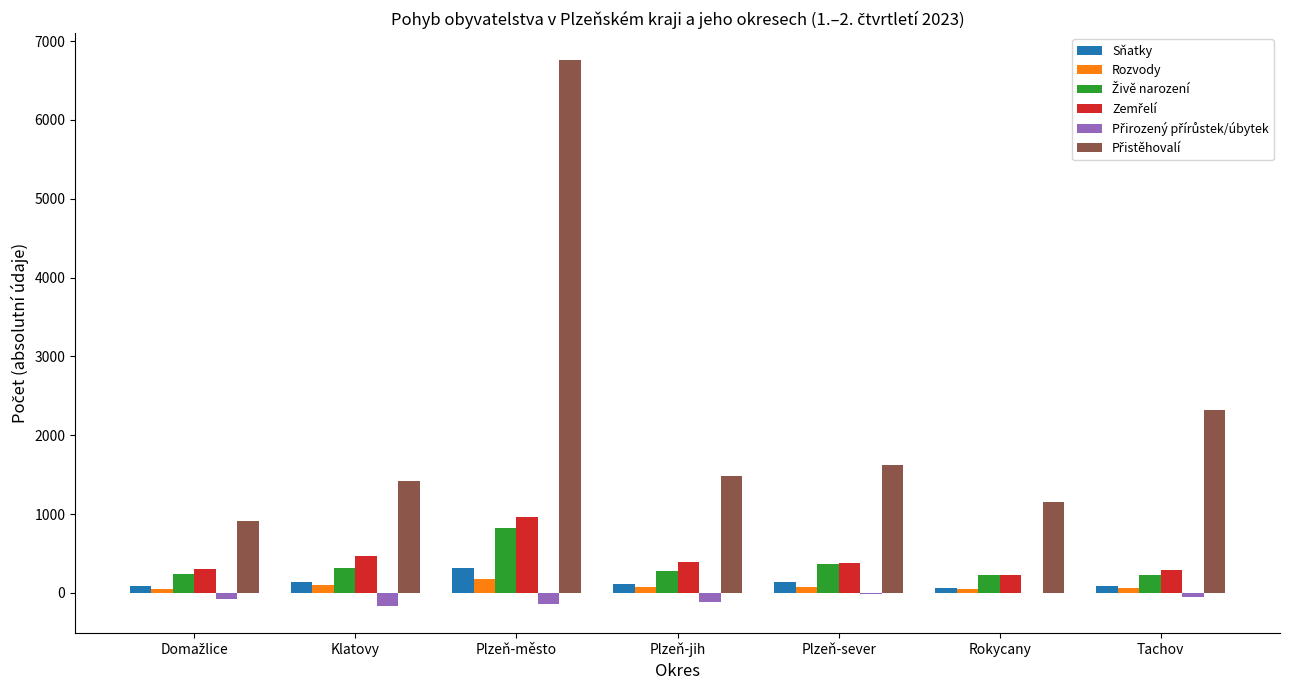

What is the sum of all Sňatky values?

948